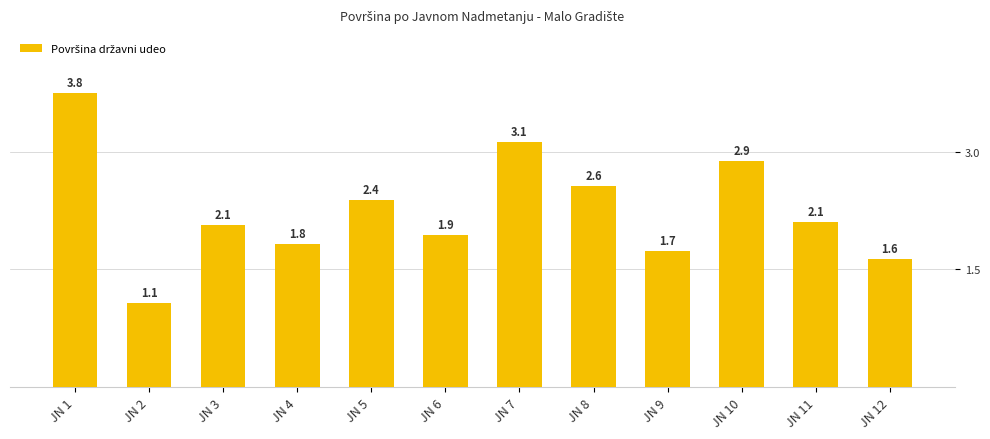

What is the difference between the second highest and second lowest values?

1.5